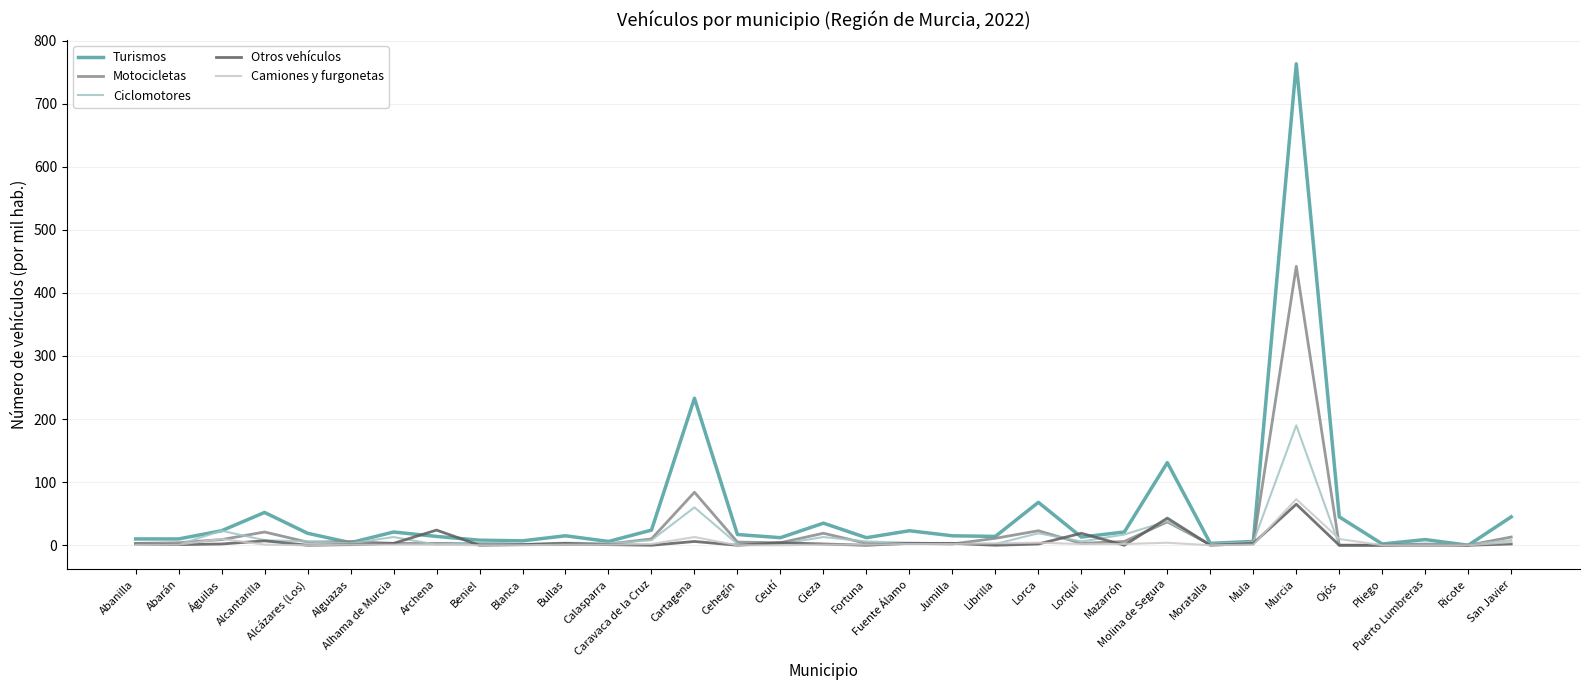

How many lines are shown in the chart?

5